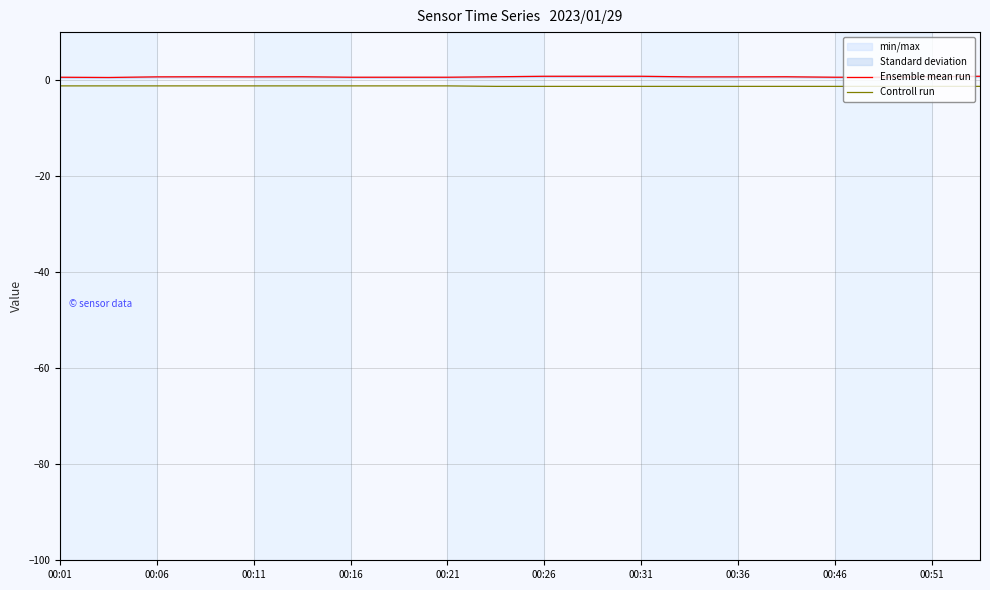

How many lines are shown in the chart?

2